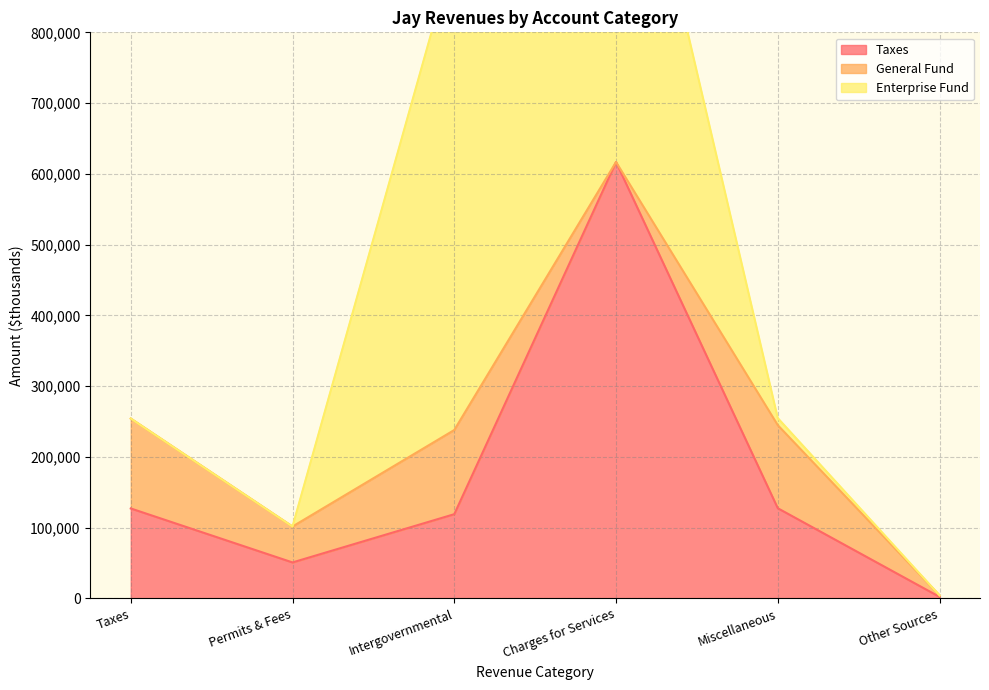

Rank the series at Charges for Services from highest to lowest value.

Taxes, Enterprise Fund, General Fund